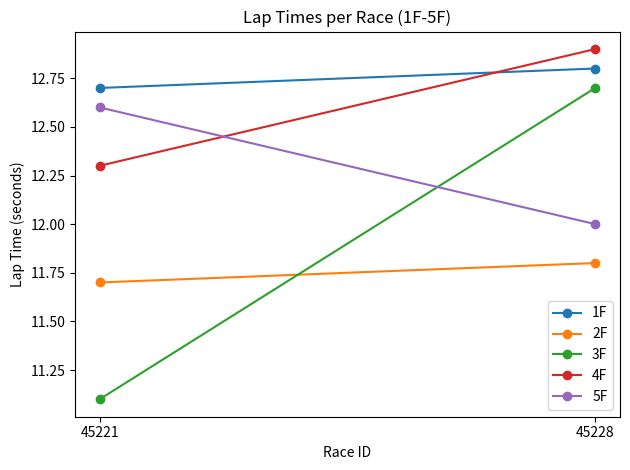

At 45221, list the series in order from largest to smallest.

1F, 5F, 4F, 2F, 3F